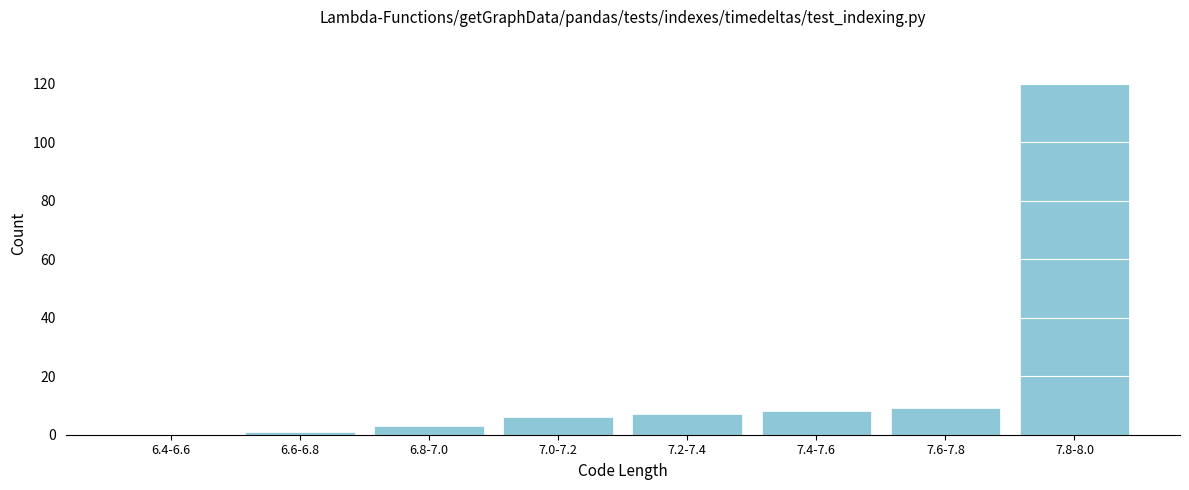

Reading left to right, transcribe all the data shown in this chart.

6.4-6.6=0	6.6-6.8=1	6.8-7.0=3	7.0-7.2=6	7.2-7.4=7	7.4-7.6=8	7.6-7.8=9	7.8-8.0=120